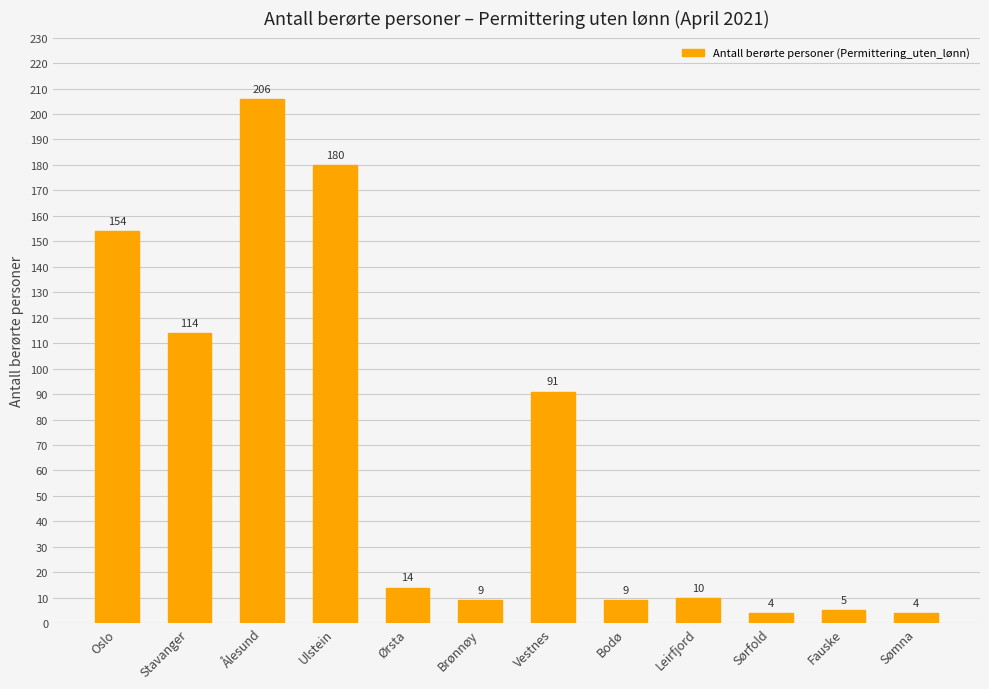

How many data points does each series have?

12